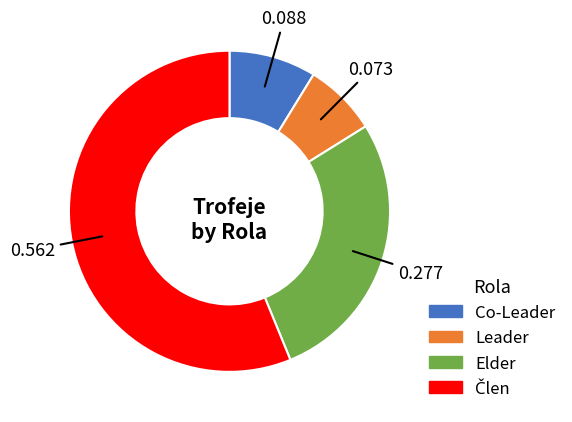

Does any single category account for the majority?

Yes